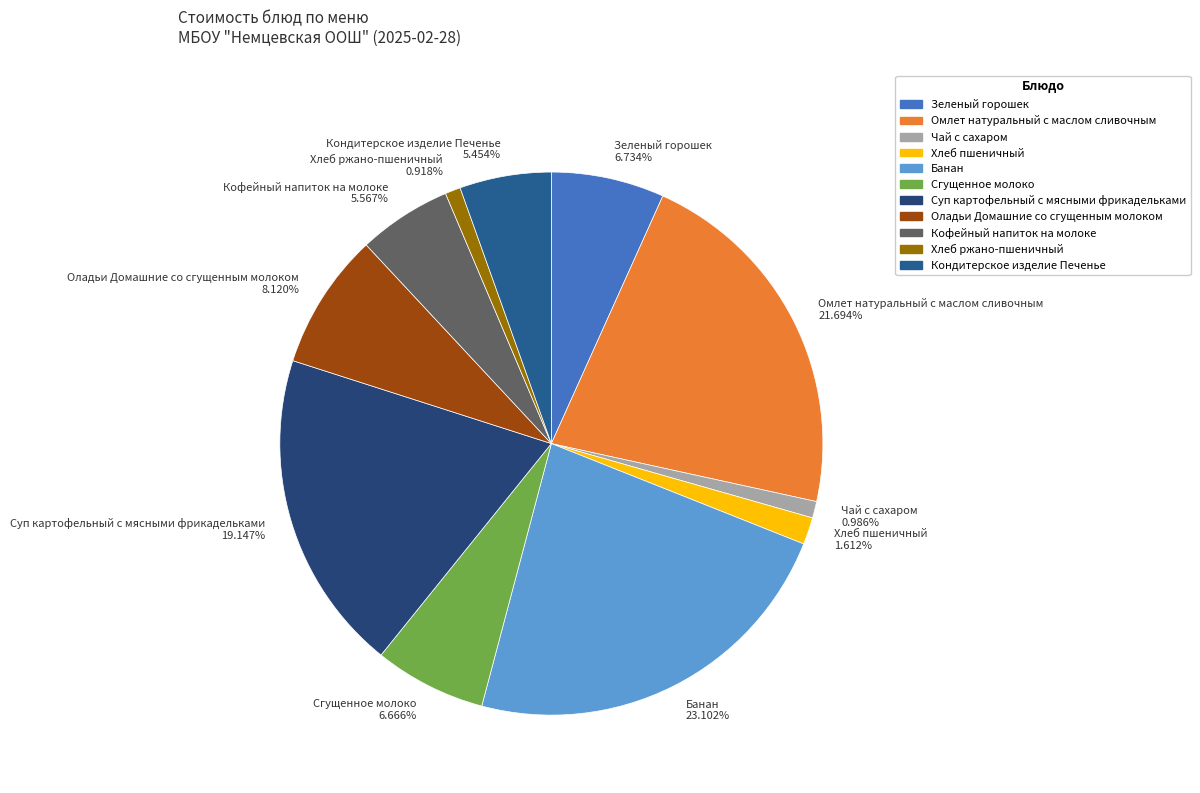

What percentage do Оладьи Домашние со сгущенным молоком and Омлет натуральный с маслом сливочным together represent?

29.8%